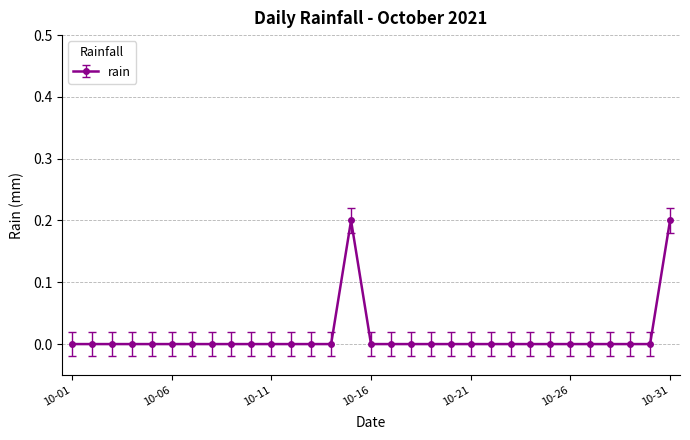

What is the maximum value shown in the chart?

0.2